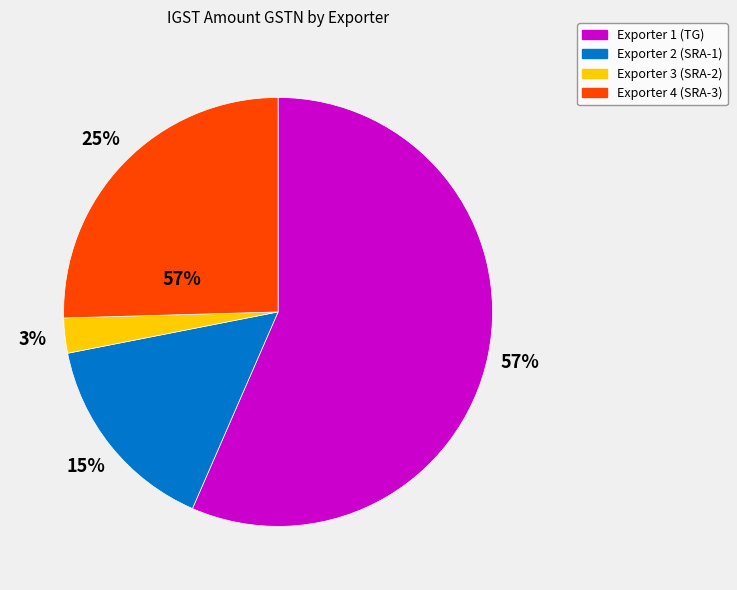

How many slices are in this pie chart?

4